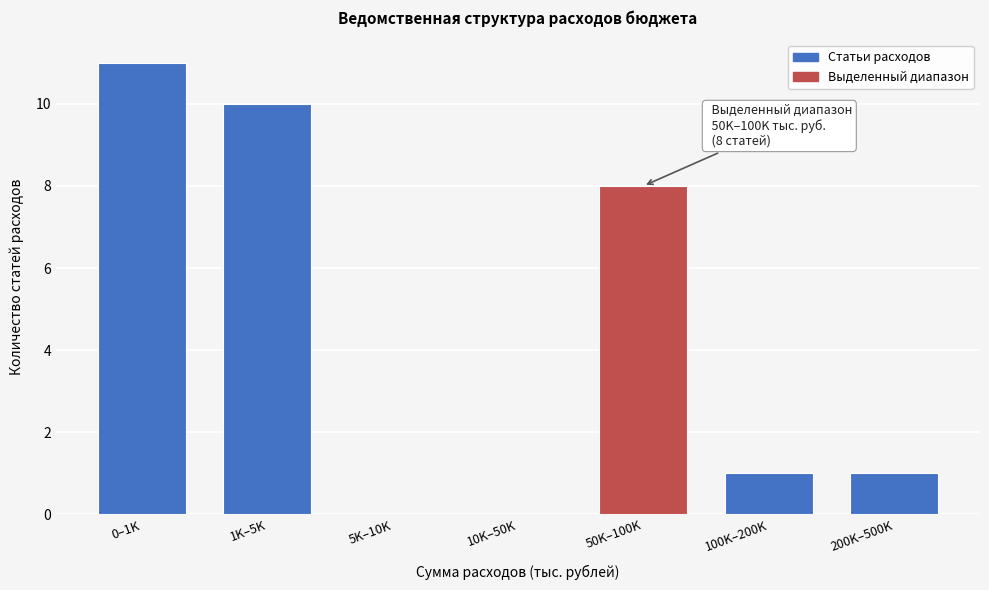

Reading right to left, transcribe all the data shown in this chart.

200K–500K=1	100K–200K=1	50K–100K=8	10K–50K=0	5K–10K=0	1K–5K=10	0–1K=11